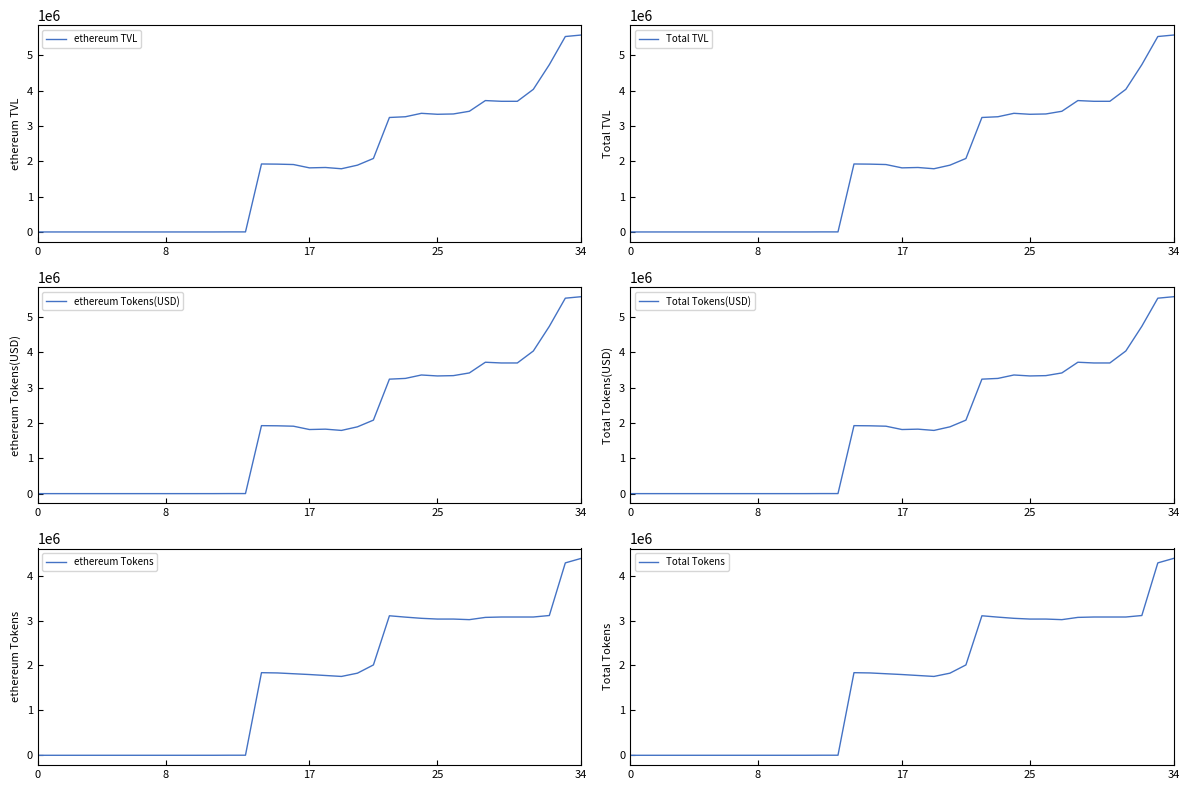

What is the difference between the ethereum Tokens values at 34 and 21?

2373484.9